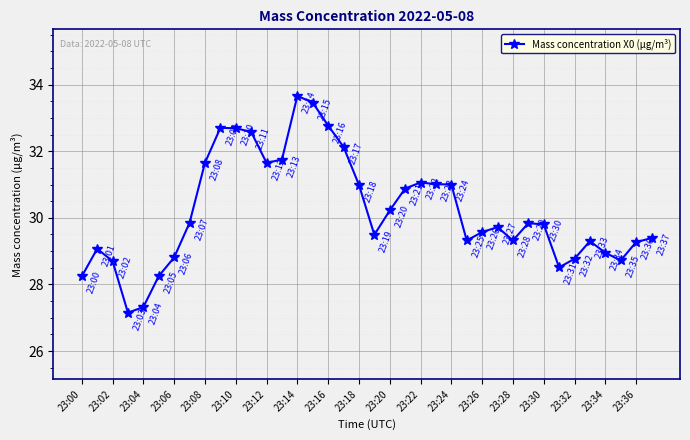

What is the value of the 21st point from the left?

30.2